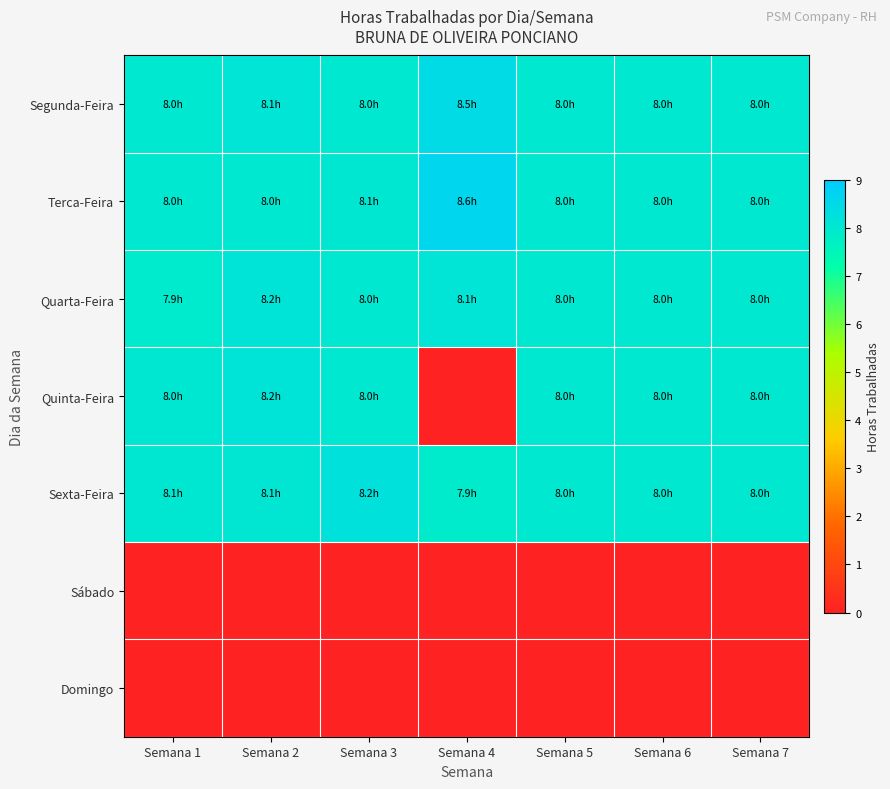

Which series has the widest spread of values?

Quinta-Feira